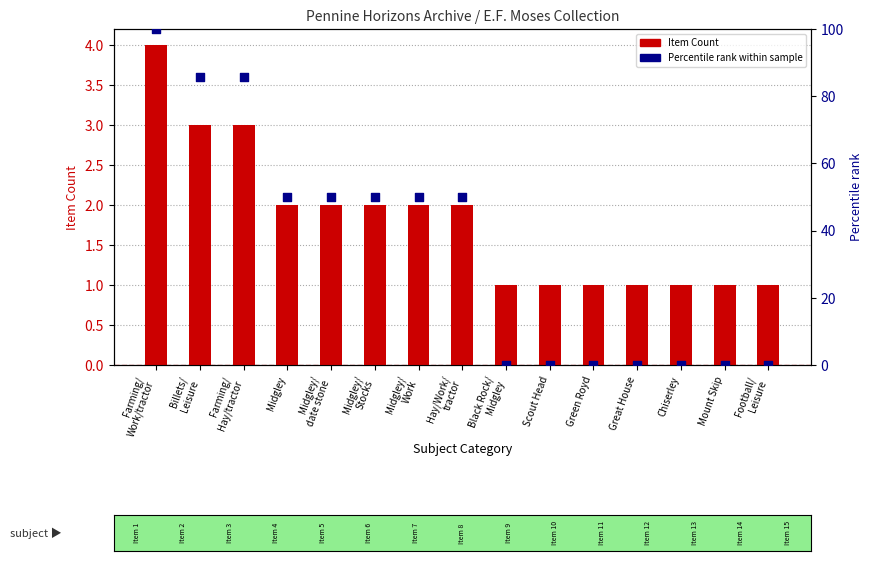

At how many categories does at least one series exceed 79?

3